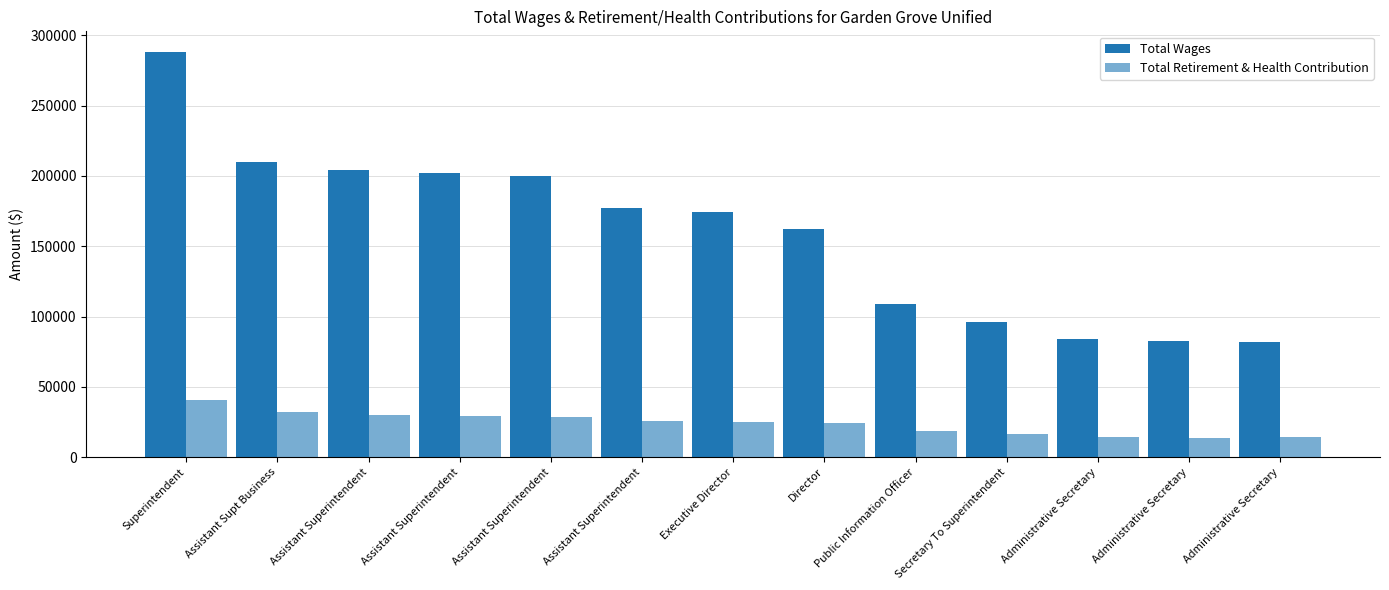

Which series has the largest total across all categories?

Total Wages